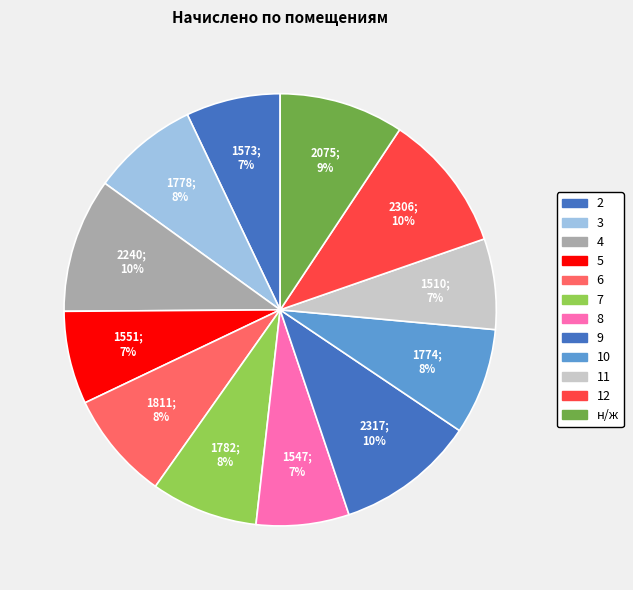

What percentage is the 3 slice, to the nearest percent?

8%